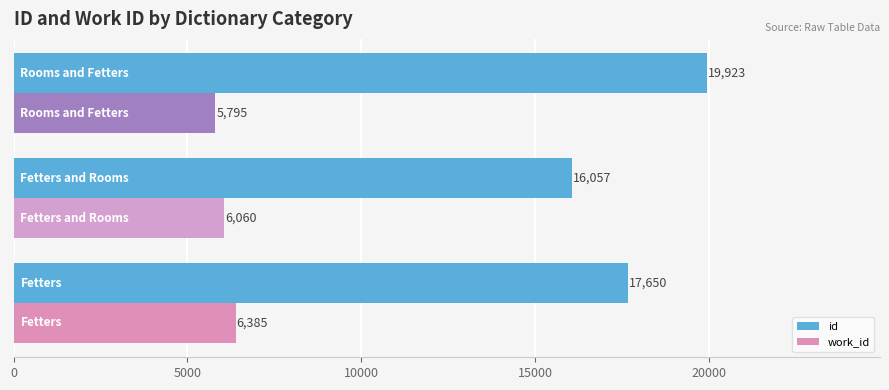

What is the average value of the id series?

17876.7